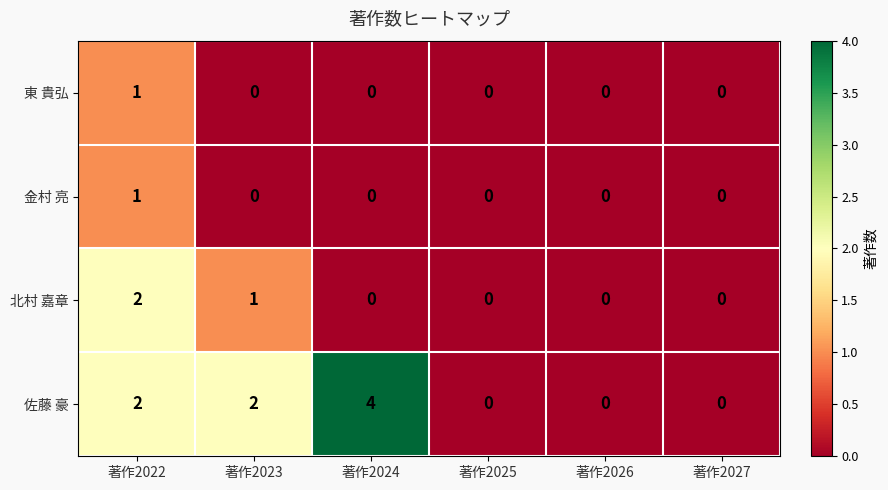

Reading right to left, extract all data points from this chart.

東 貴弘: 0	0	0	0	0	1
金村 亮: 0	0	0	0	0	1
北村 嘉章: 0	0	0	0	1	2
佐藤 豪: 0	0	0	4	2	2